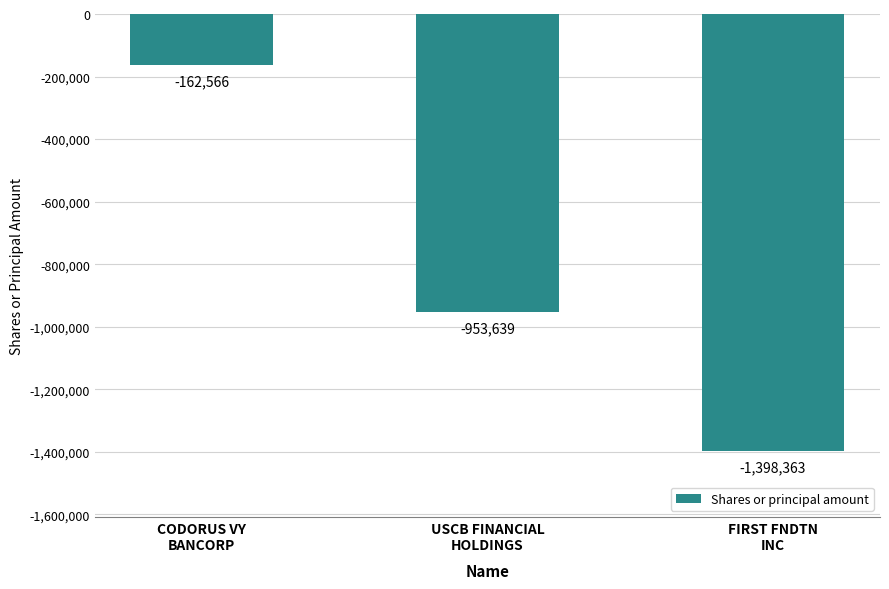

How many data points are less than -953639?

1